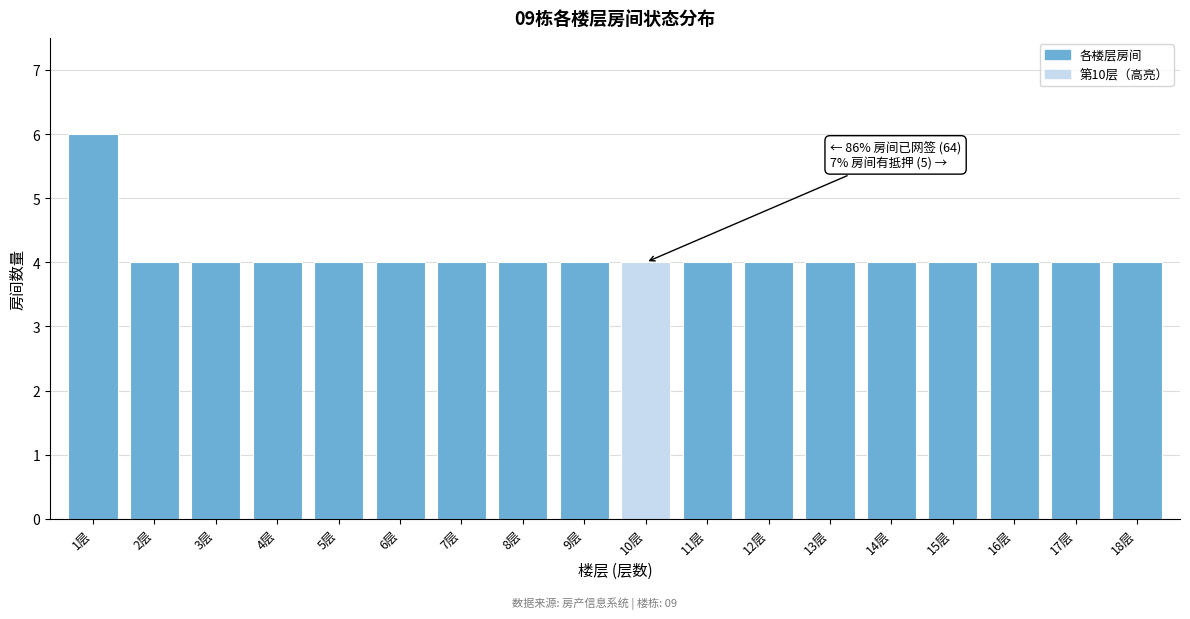

Reading left to right, list all the values displayed in this chart.

1层=6	2层=4	3层=4	4层=4	5层=4	6层=4	7层=4	8层=4	9层=4	10层=4	11层=4	12层=4	13层=4	14层=4	15层=4	16层=4	17层=4	18层=4